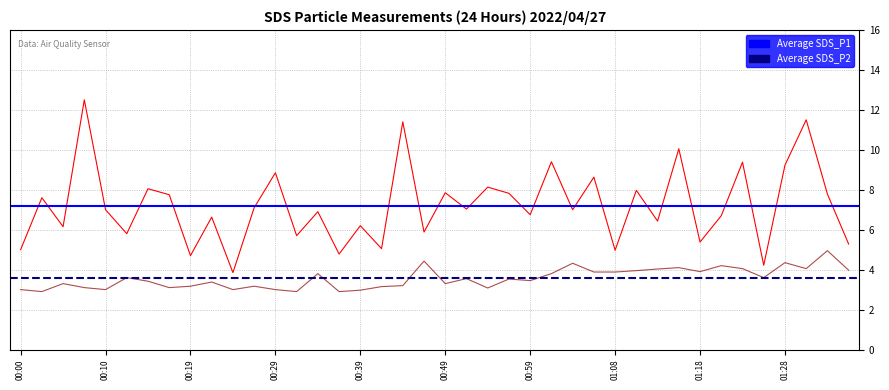

What are all the series names shown in the legend?

SDS_P1, SDS_P2